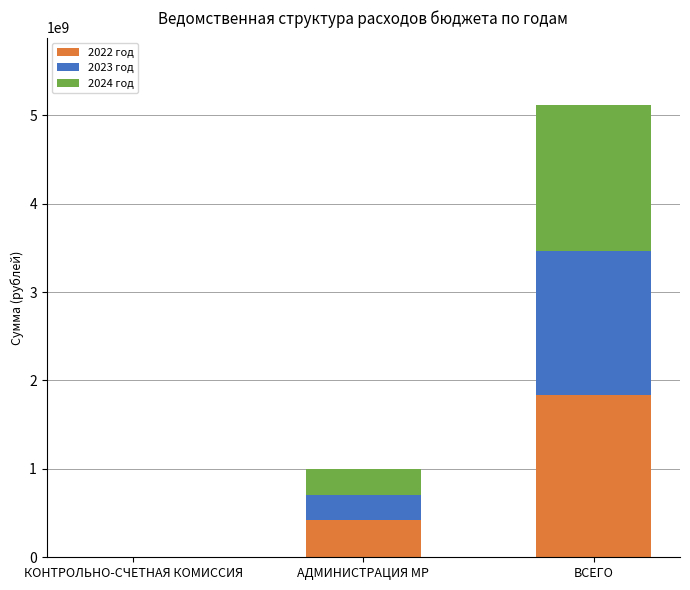

What is the average value of the 2022 год series?

751498578.1